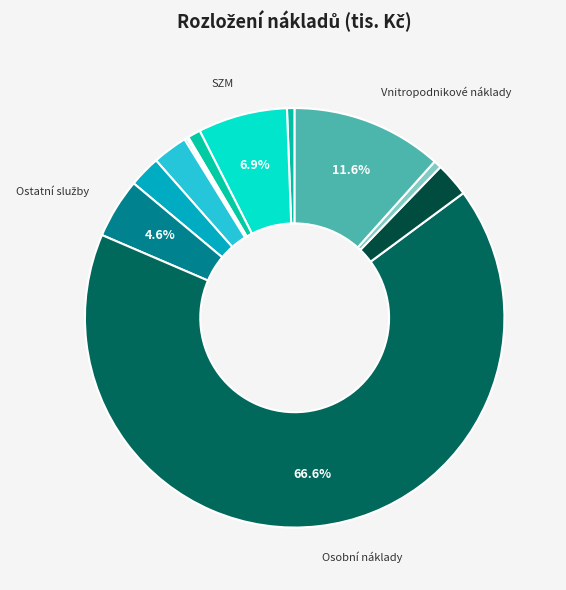

Which slice represents more than half of the pie?

Osobní náklady